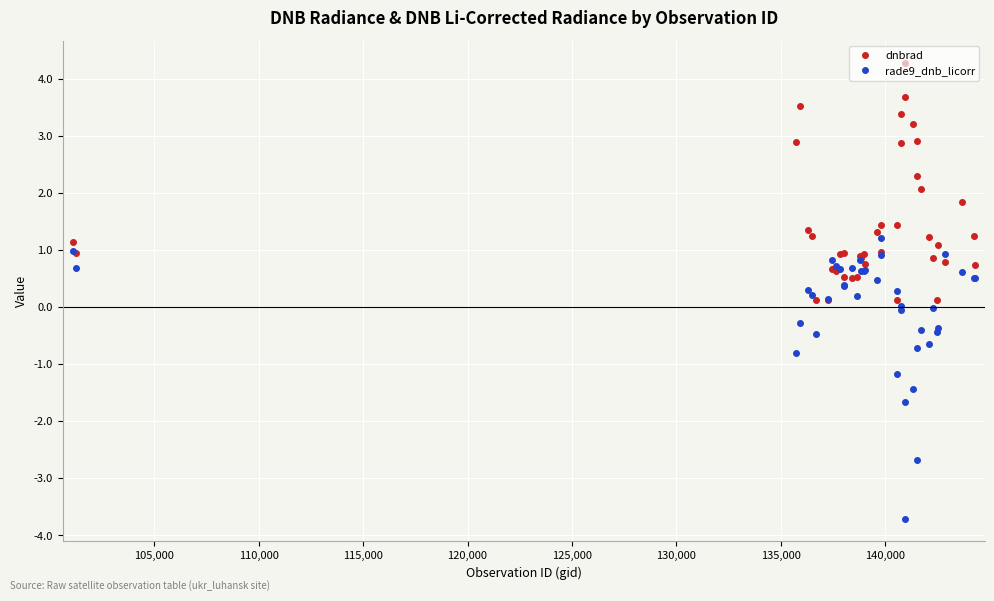

Which series has the widest spread of values?

rade9_dnb_licorr